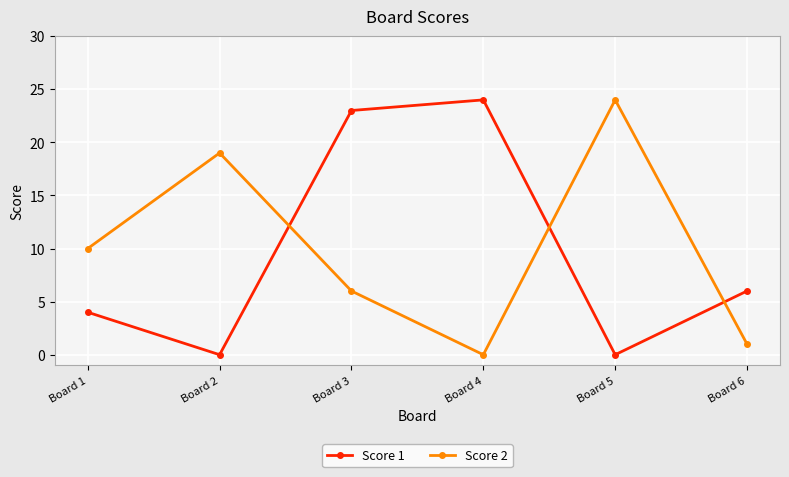

The value of Score 1 at Board 1 is 7. True or false?

False